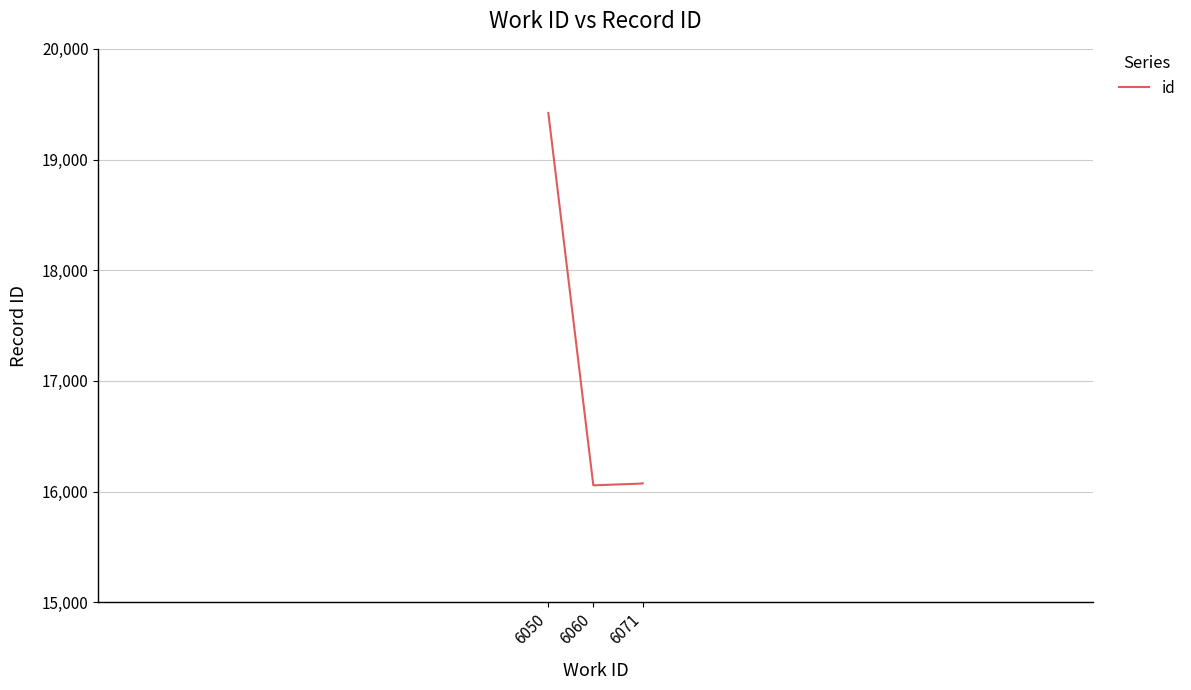

Where is the data nearest to the value 17739?

6071